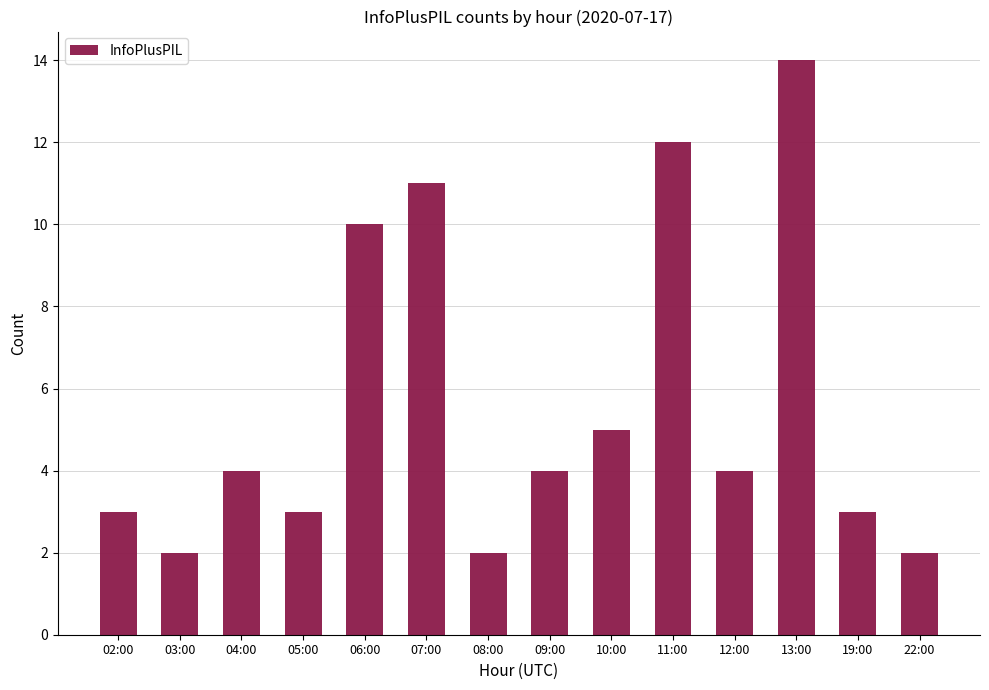

Reading left to right, list all the values displayed in this chart.

3	2	4	3	10	11	2	4	5	12	4	14	3	2